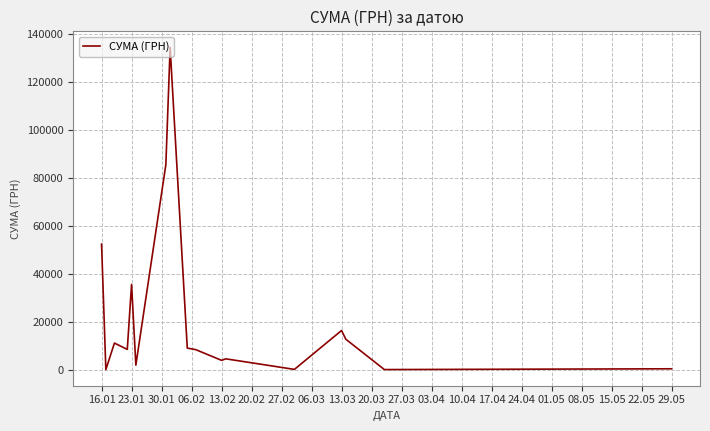

What is the maximum value shown in the chart?

134362.3